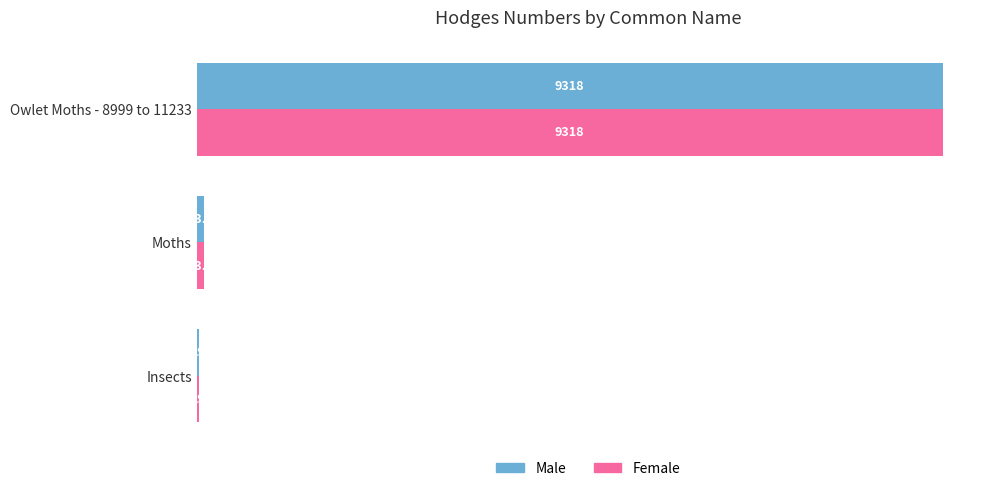

Where is Female nearest to the value 4673?

Moths